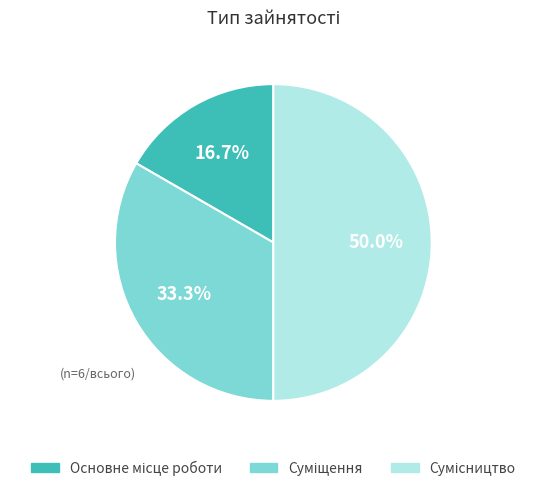

Which slice is the largest?

Сумісництво